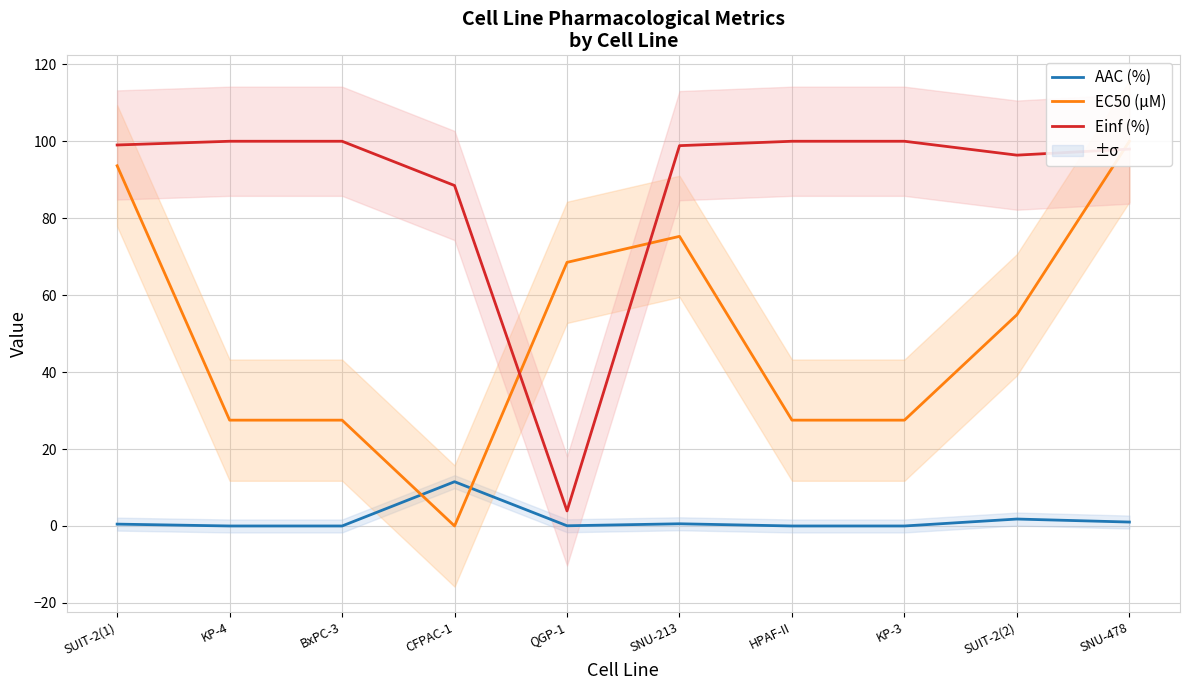

Between which two adjacent categories do AAC (%) and EC50 (µM) first intersect?

BxPC-3 and CFPAC-1